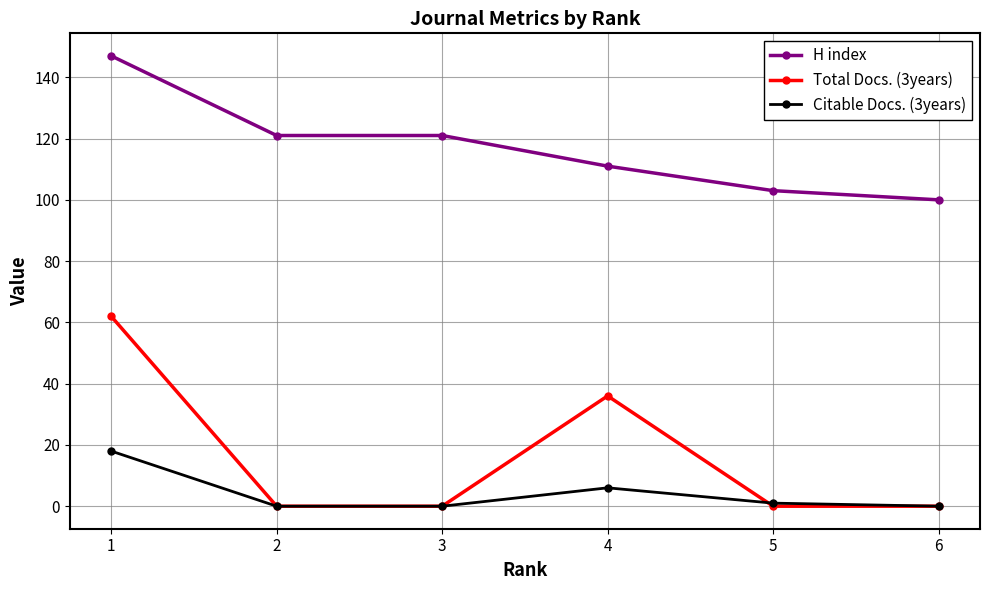

True or false: H index has a value of 100 at 6.

True